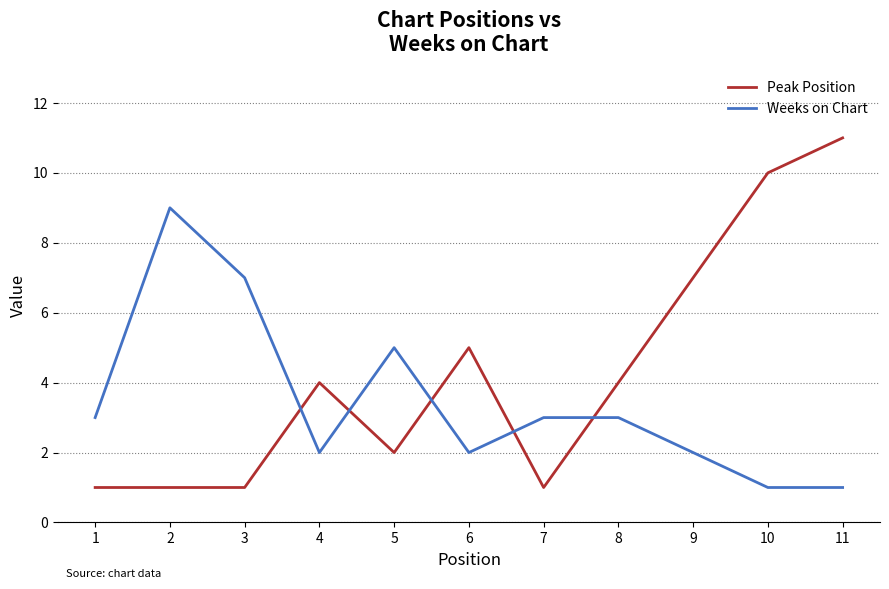

The value of Weeks on Chart at 8 is 5. True or false?

False